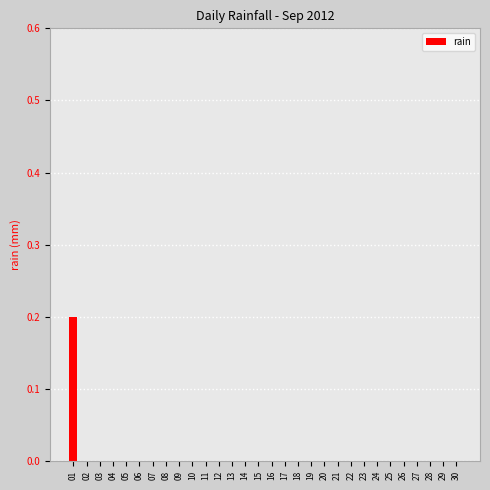

The value at 24 is -0.1. True or false?

False